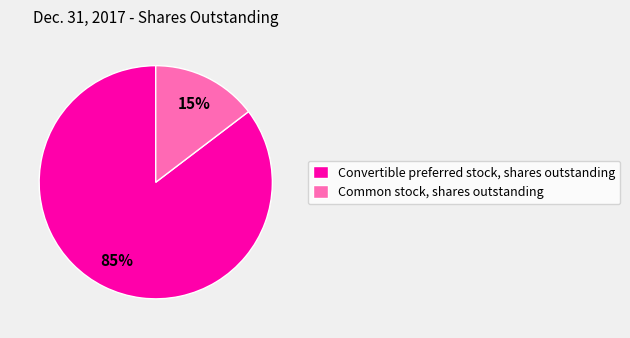

Which has a higher value, Convertible preferred stock, shares outstanding or Common stock, shares outstanding?

Convertible preferred stock, shares outstanding